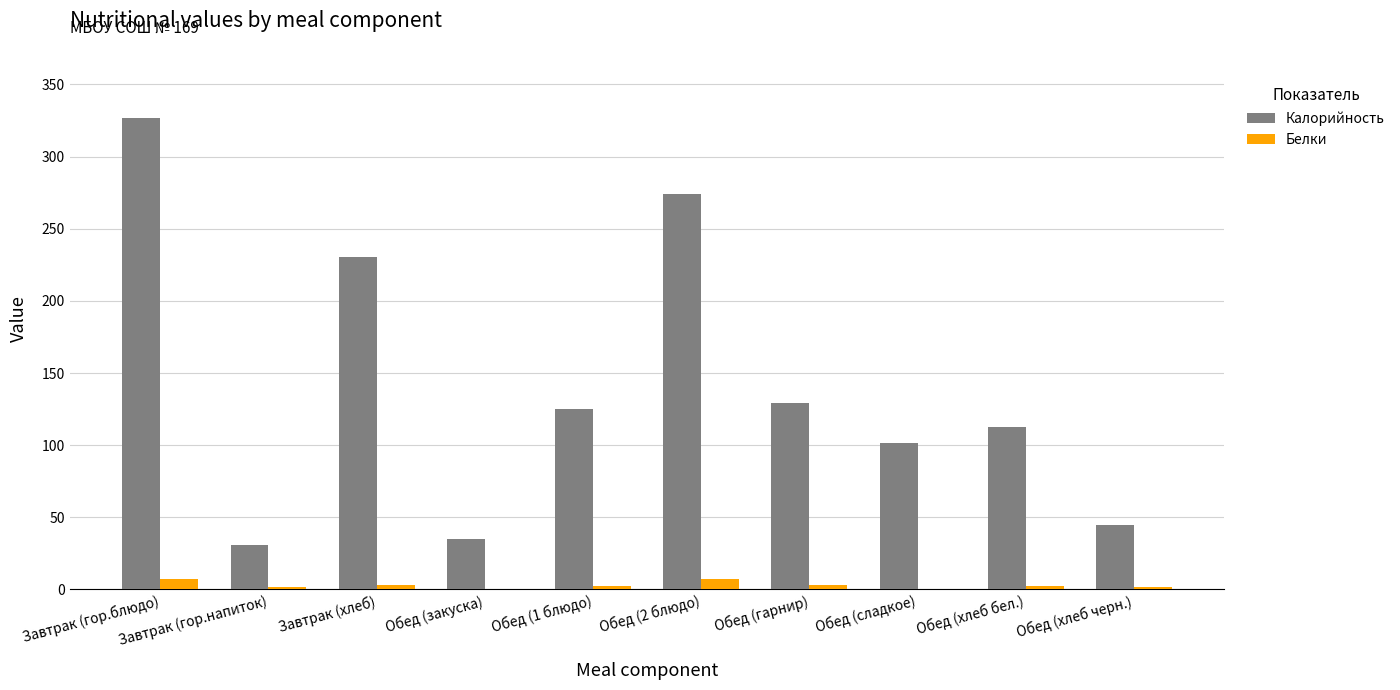

Read the Белки value at Завтрак (гор.напиток).

2.0